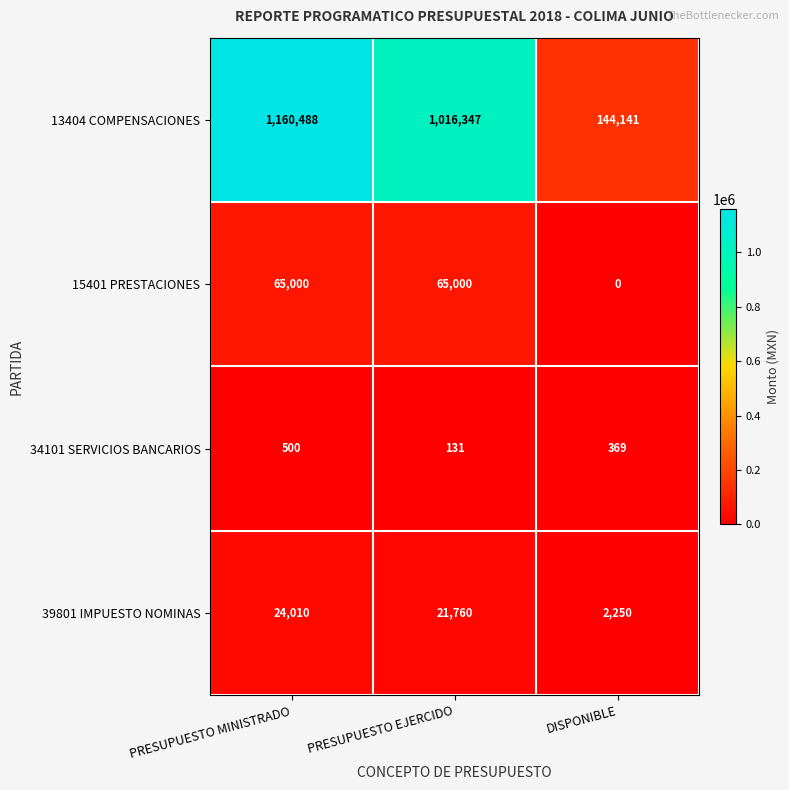

Count the 39801 IMPUESTO NOMINAS values in the range 2250 to 24010.

3